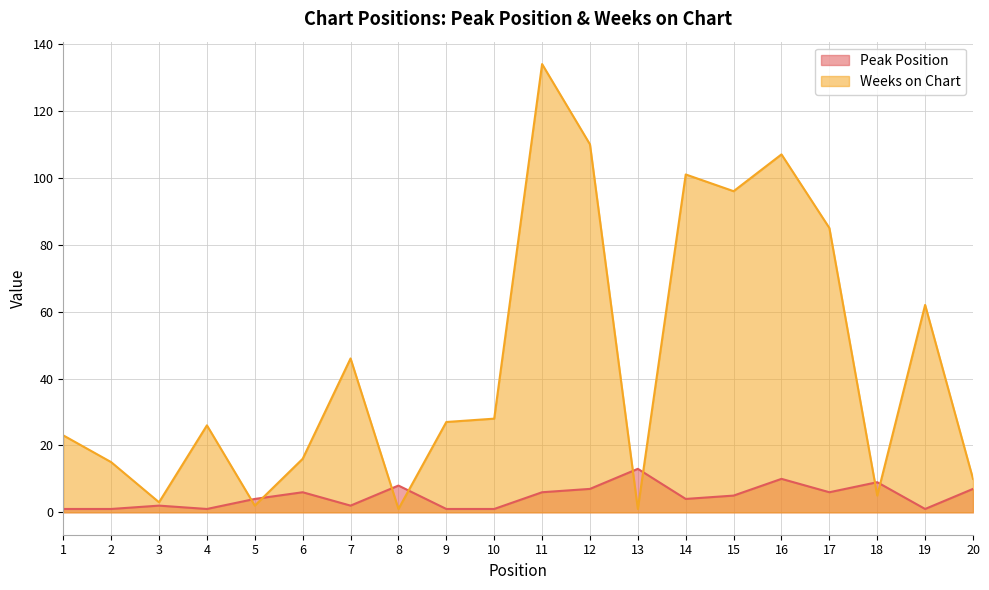

The Peak Position series shows 12 at 20. True or false?

False